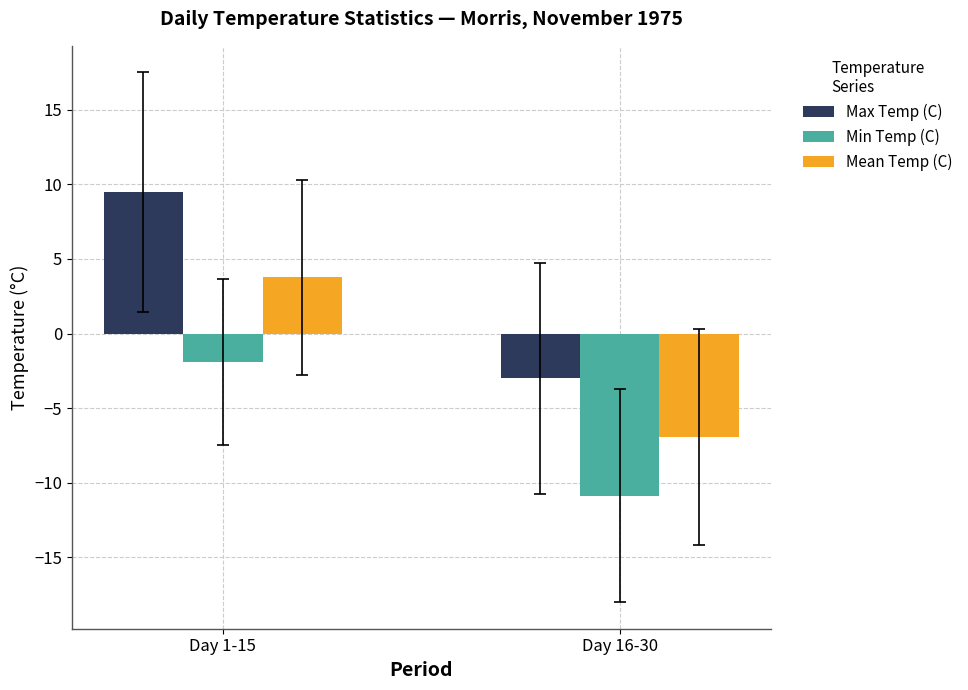

Does the chart contain any negative values?

Yes